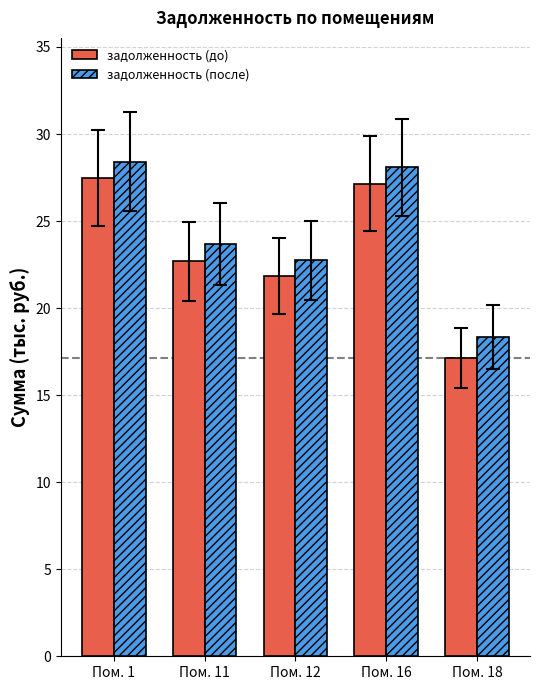

Rank the series by their maximum value, from lowest to highest.

задолженность (до), задолженность (после)